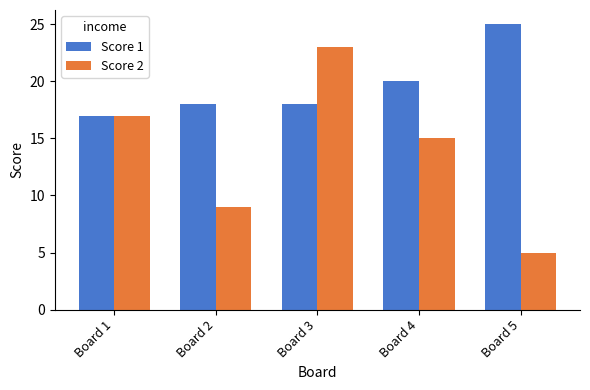

What is the sum of the Score 2 values at Board 3 and Board 1?

40